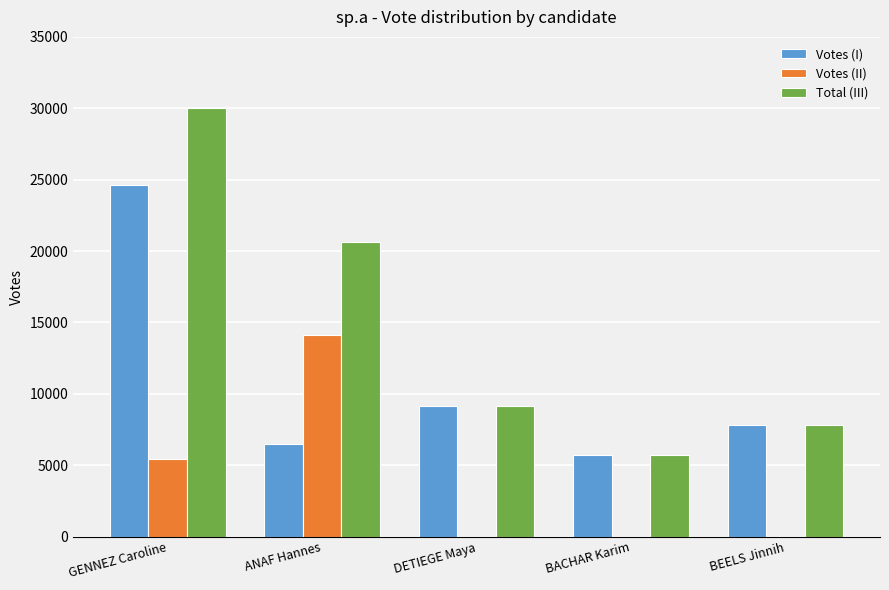

Are the bars grouped side by side (vs. stacked)?

Yes